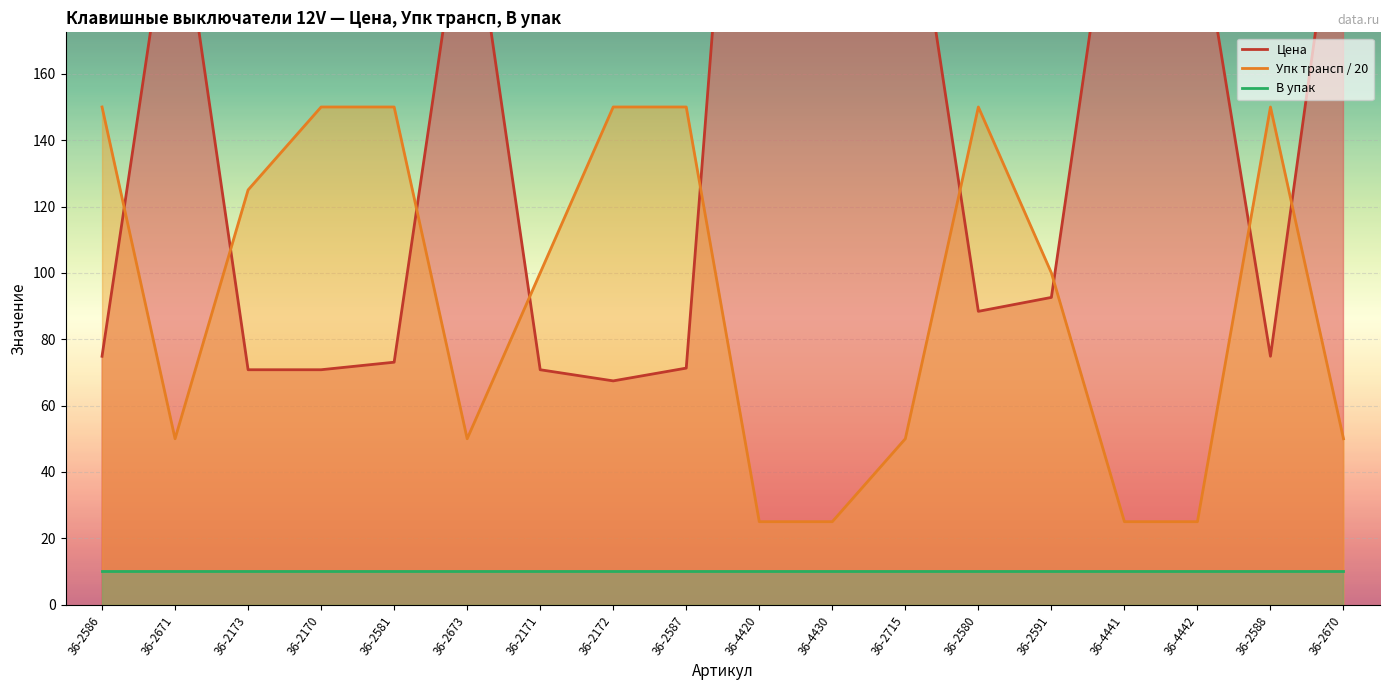

What is the difference between the highest and lowest values at 36-2588?

75.1